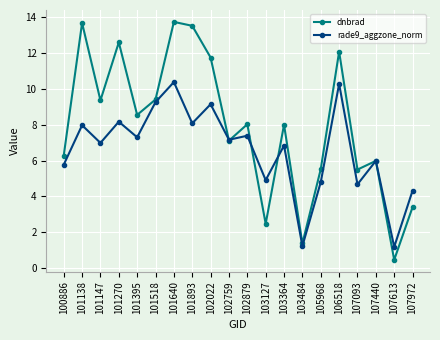

True or false: rade9_aggzone_norm and dnbrad cross at least once.

True